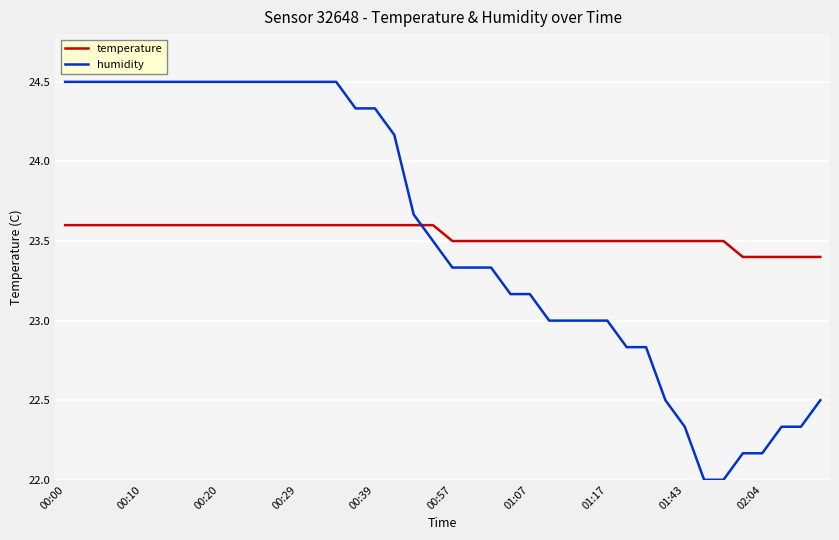

What is the greatest value displayed?

24.5